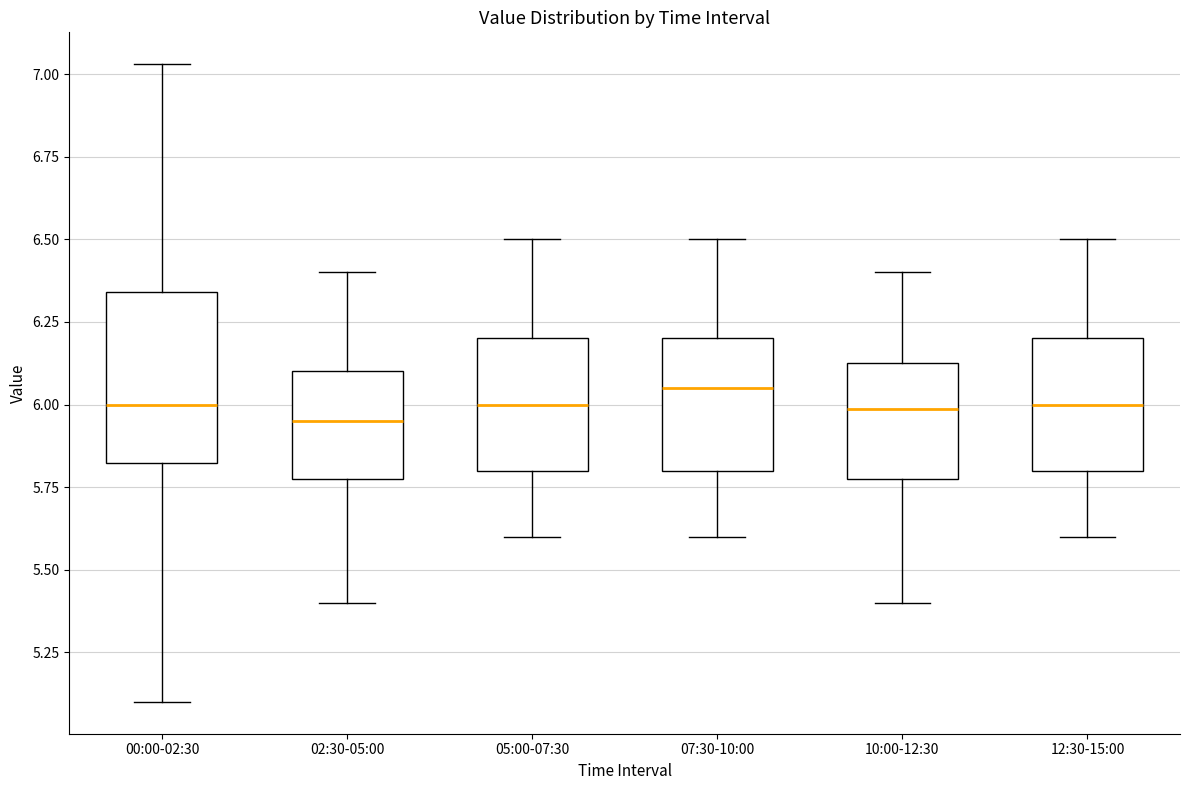

Where is the lower edge of the box for 07:30-10:00 on the y-axis? The values are not printed on the chart, so give them approximately, as read against the axis.

5.80